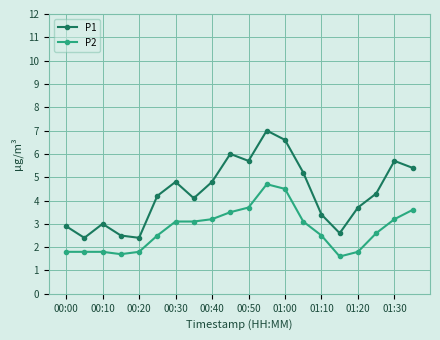

What are all the series names shown in the legend?

P1, P2